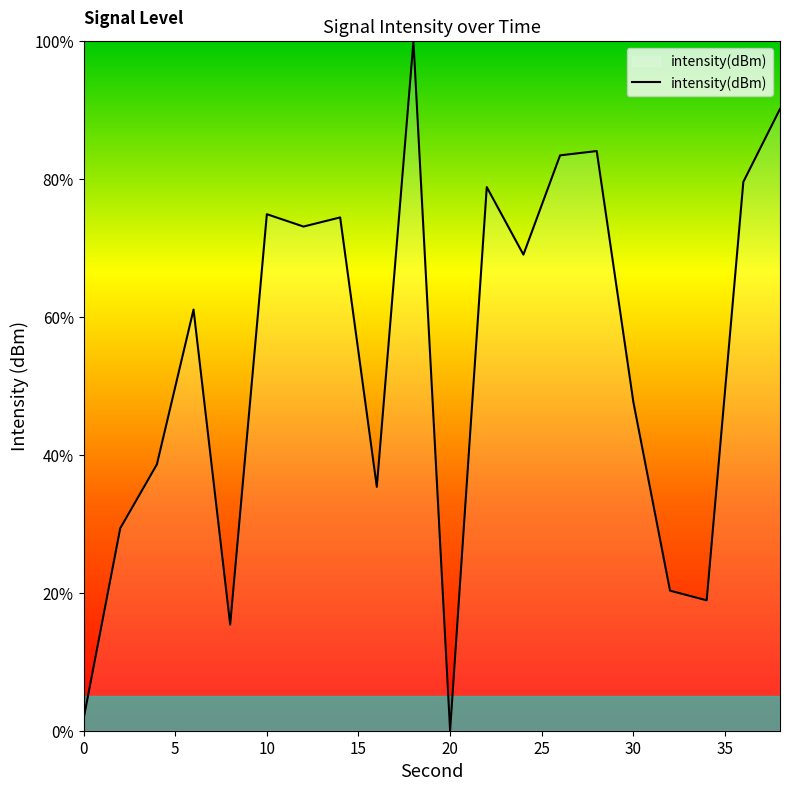

Reading left to right, what are all the values shown in this chart?

1.7	29.4	38.6	61.1	15.4	74.9	73.1	74.5	35.4	100.0	0.0	78.9	69.1	83.5	84.1	47.7	20.3	18.9	79.6	90.2